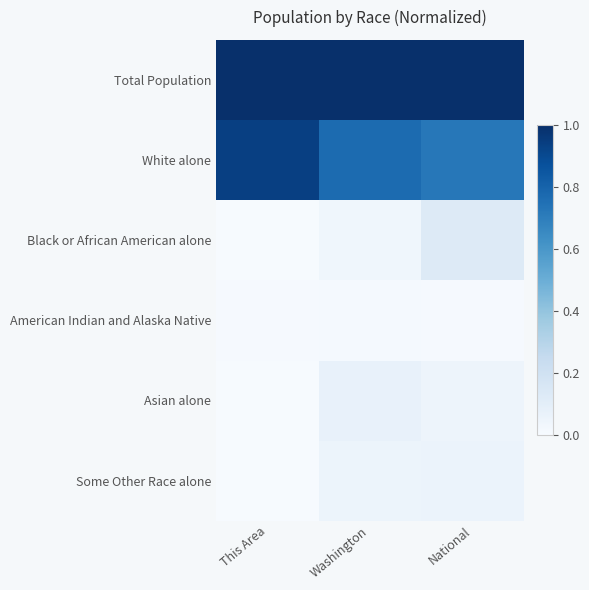

How many distinct data groups are displayed?

6